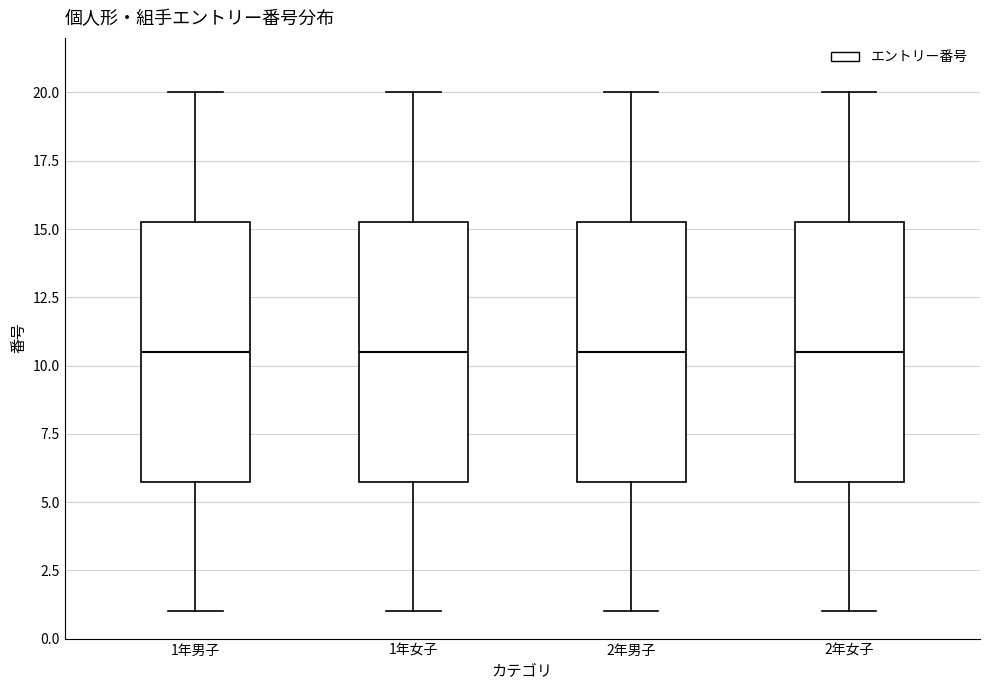

Where does the lower whisker of the box for 2年男子 end on the y-axis? The values are not printed on the chart, so give them approximately, as read against the axis.

1.0